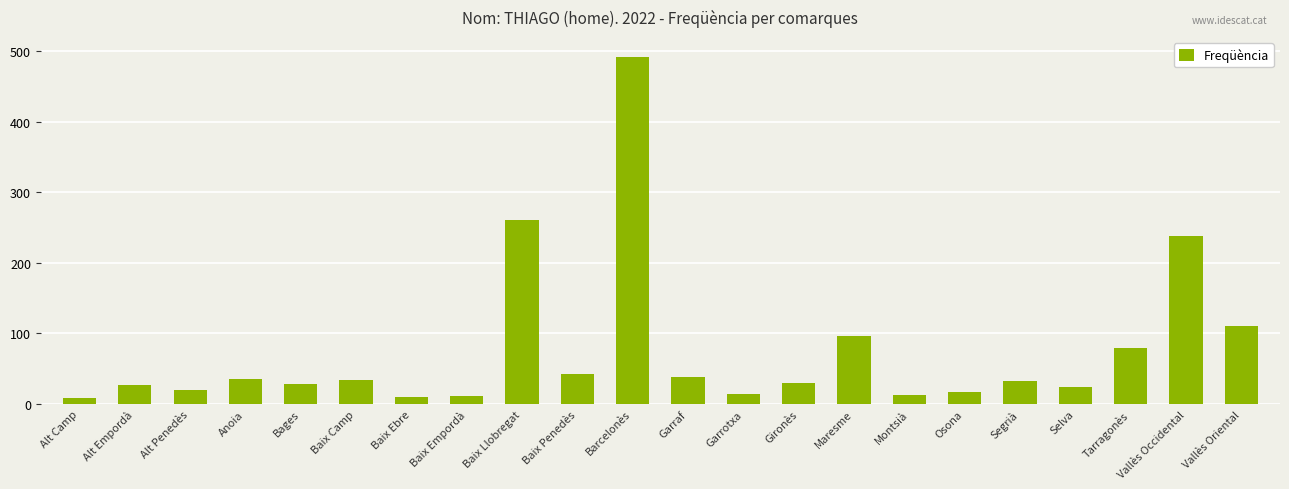

What is the label of the 13th bar from the left?

Garrotxa